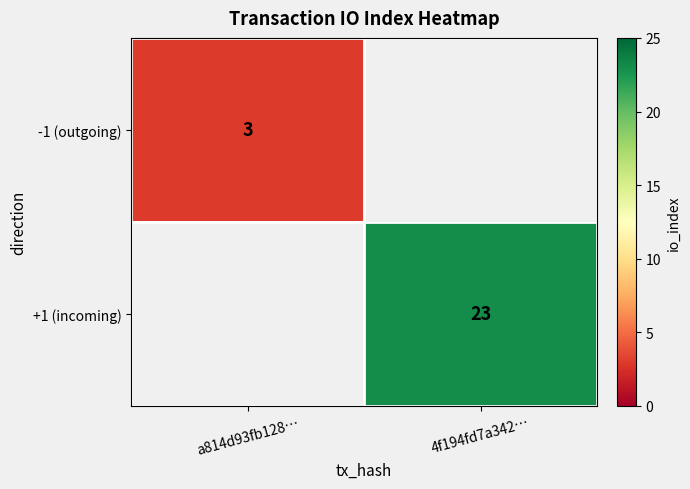

How many distinct data groups are displayed?

2